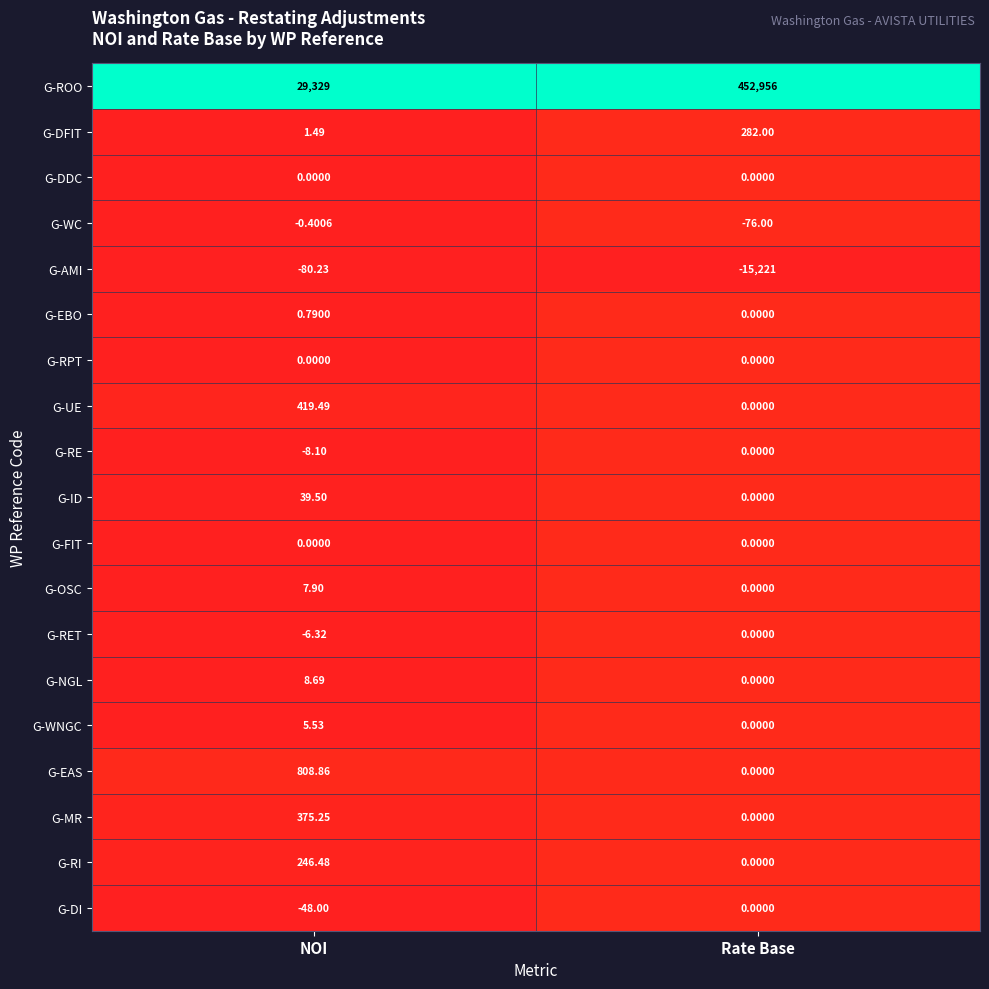

Which series has the widest spread of values?

G-ROO